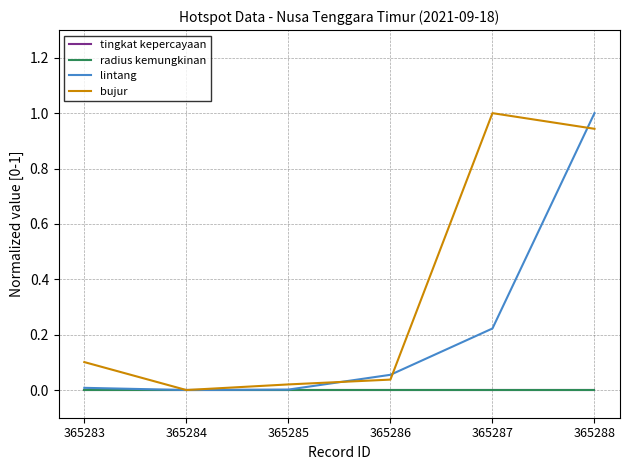

True or false: bujur and tingkat kepercayaan cross at least once.

False